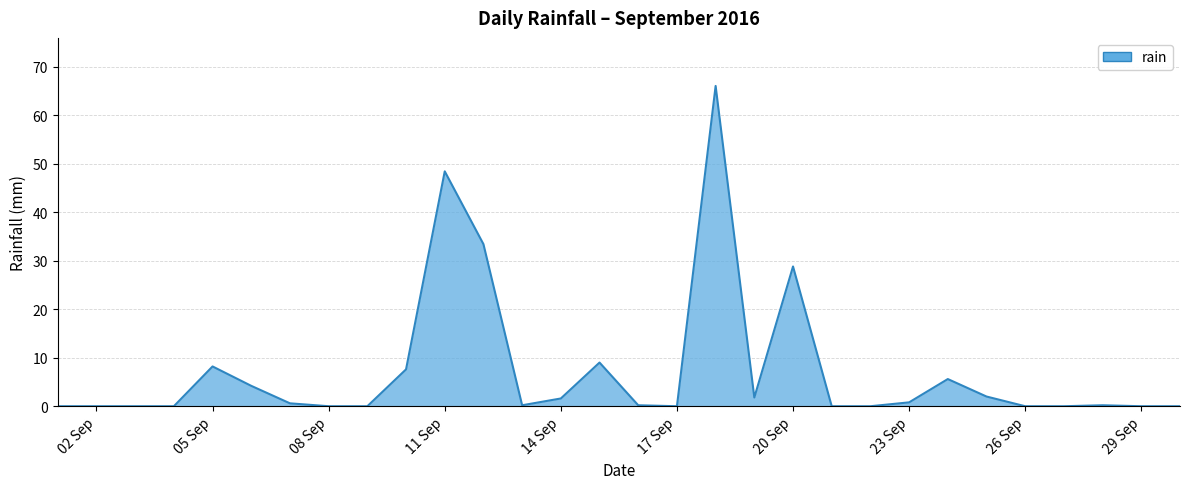

What is the maximum value shown in the chart?

66.0